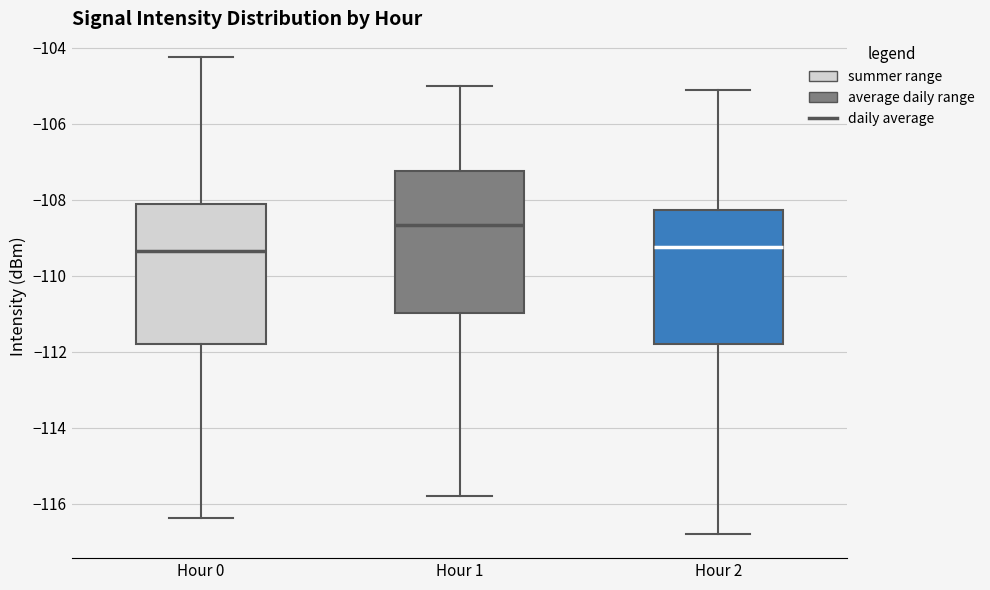

Reading left to right, read every box against the y-axis: the position of its median line, the range the box covers, and the ends of its whiskers. The values are not printed on the chart, so give them approximately, as read against the axis.

Hour 0: median -109.4, box -111.8 to -108.2, whiskers -116.4 to -104.2
Hour 1: median -108.6, box -111.0 to -107.2, whiskers -115.8 to -105.0
Hour 2: median -109.2, box -111.8 to -108.2, whiskers -116.8 to -105.0